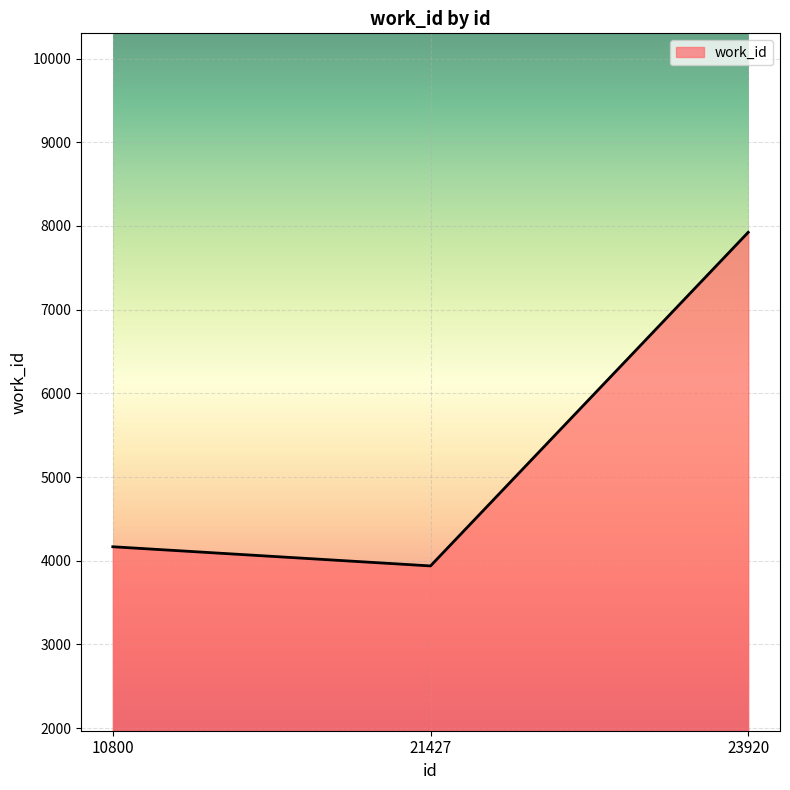

Reading left to right, what are all the values shown in this chart?

4167	3938	7924